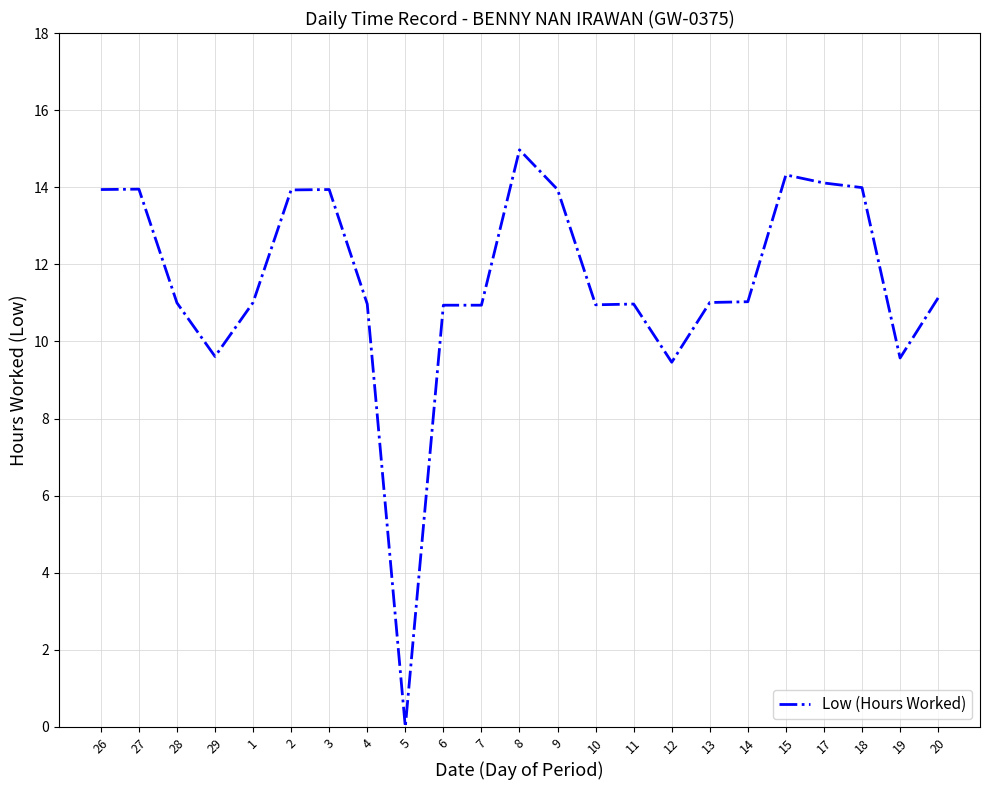

Which has a higher value, 27 or 6?

27